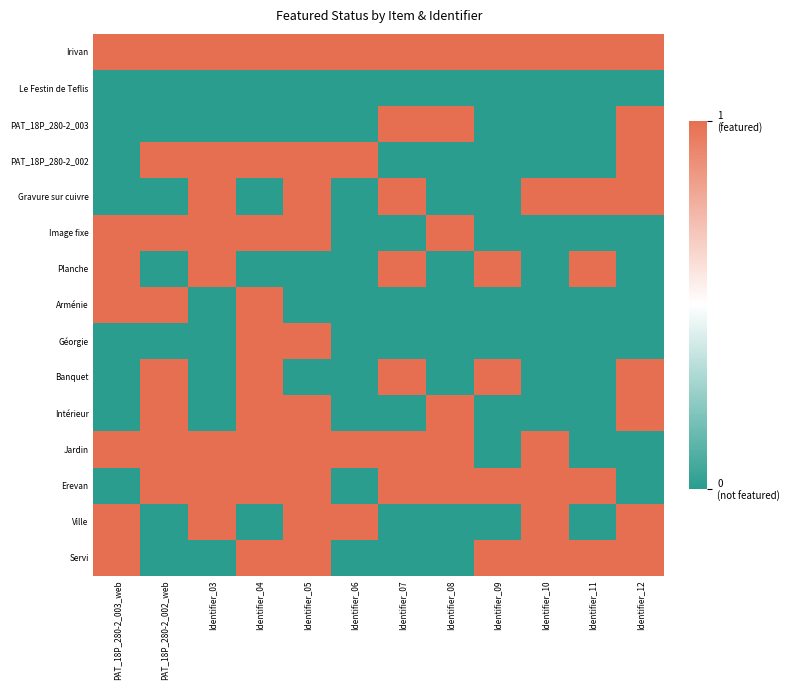

Rank the series by their maximum value, from lowest to highest.

Le Festin de Teflis, Irivan, PAT_18P_280-2_003, PAT_18P_280-2_002, Gravure sur cuivre, Image fixe, Planche, Arménie, Géorgie, Banquet, Intérieur, Jardin, Erevan, Ville, Servi